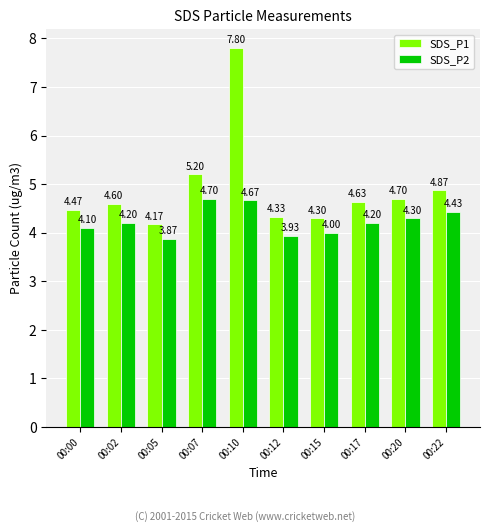

What is the sum of all SDS_P1 values?

49.1